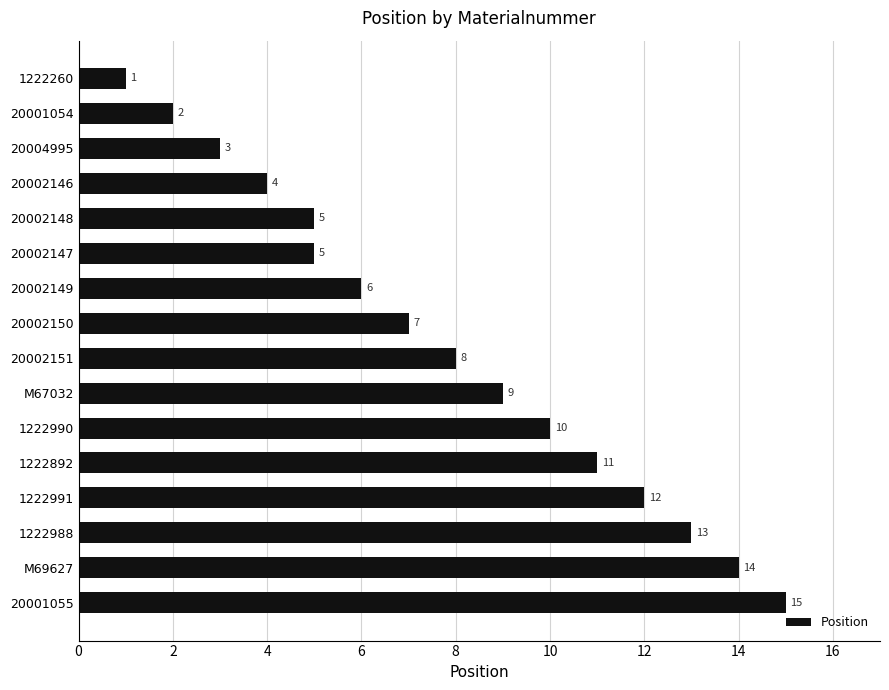

The chart shows a value of 2 at 20001054. True or false?

True